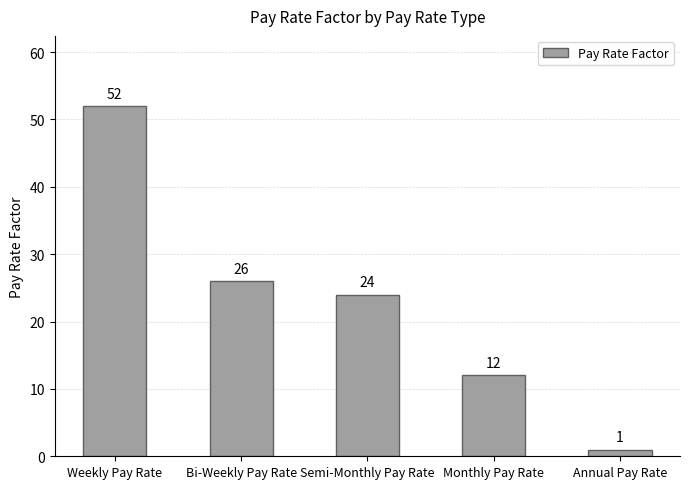

Which has a higher value, Weekly Pay Rate or Monthly Pay Rate?

Weekly Pay Rate